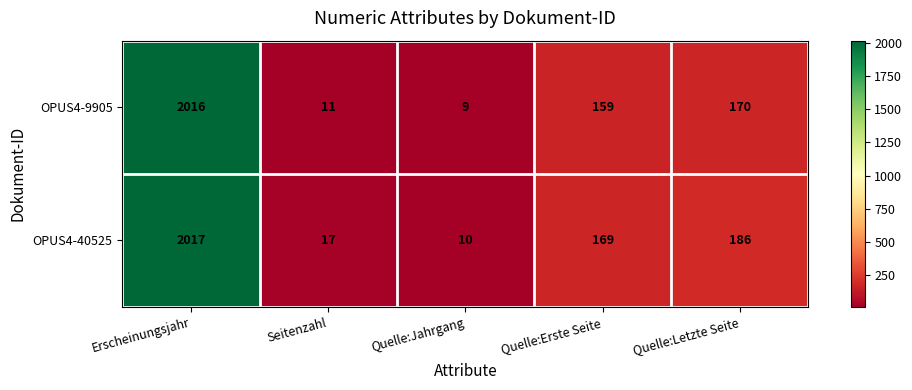

Between Seitenzahl and Quelle:Erste Seite, which series saw the biggest shift?

OPUS4-40525